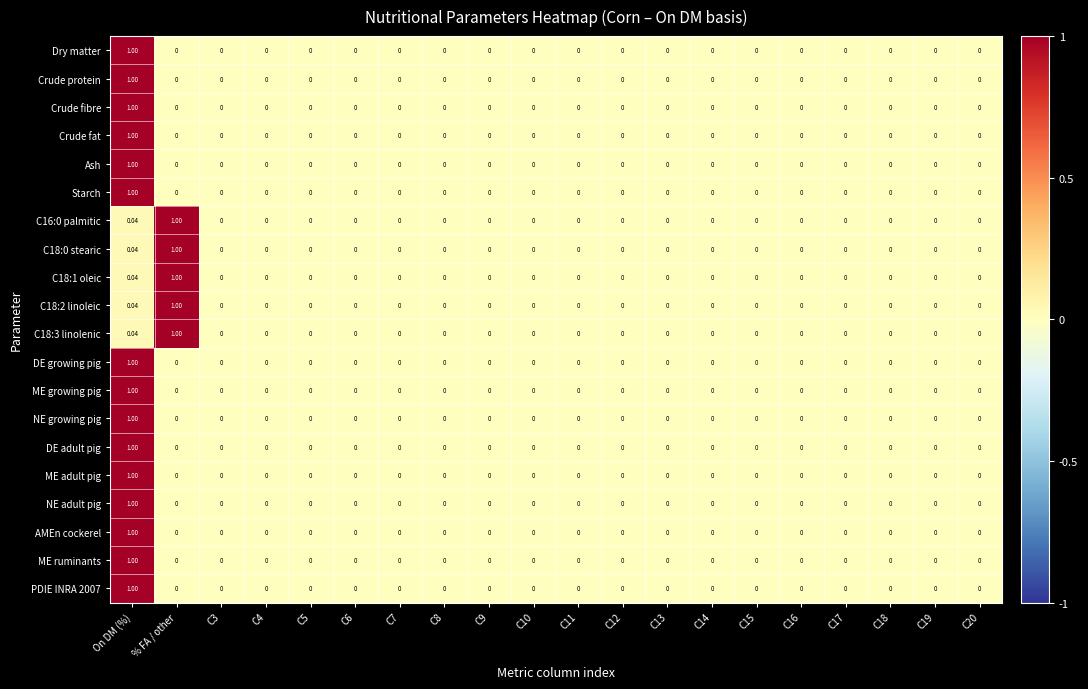

At which label does Crude fat reach its peak?

On DM (%)